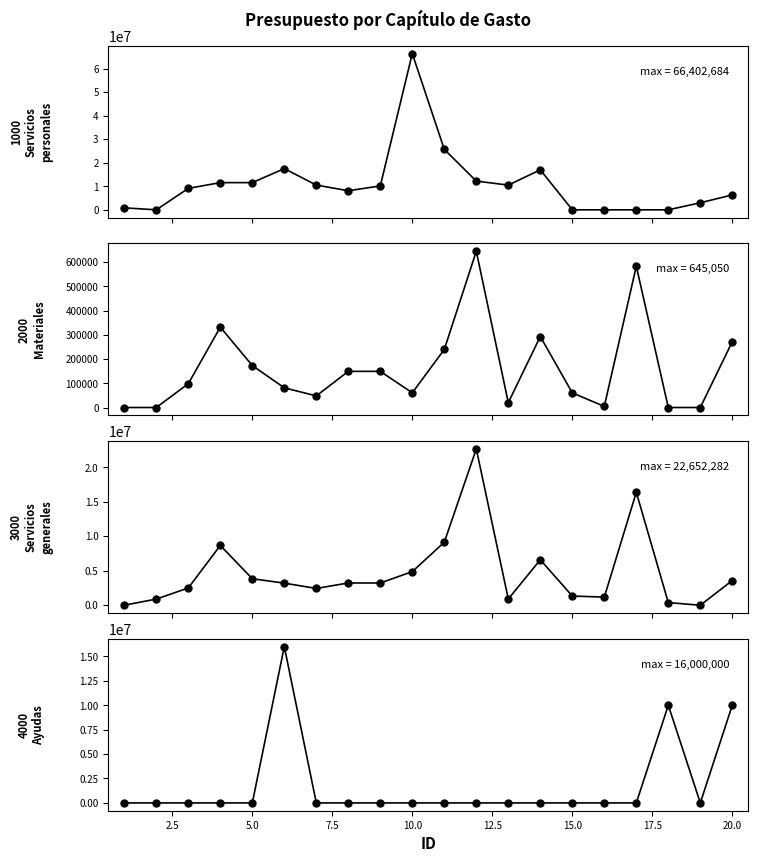

Is the value of 1000 Servicios personales at 12 greater than the value of 3000 Servicios generales at 20.0?

Yes